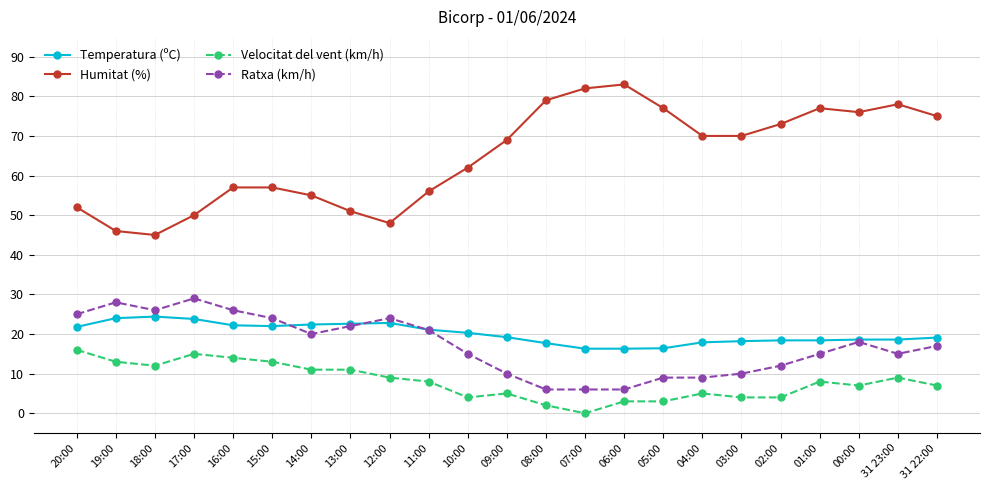

What is the difference between the second highest and second lowest values in the Temperatura (ºC) series?

7.7